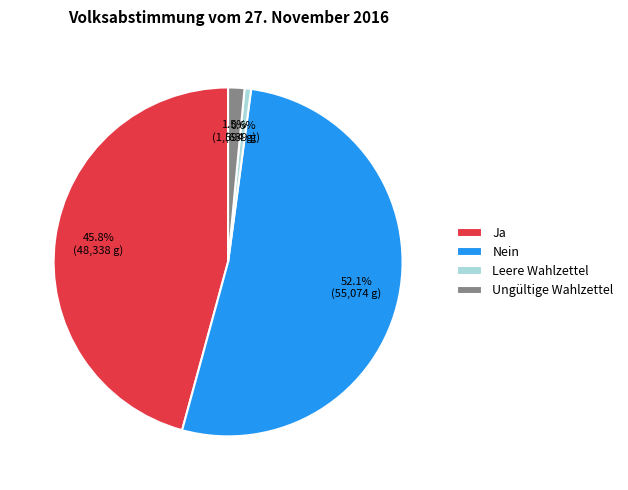

To the nearest percent, what portion does Ja represent?

46%